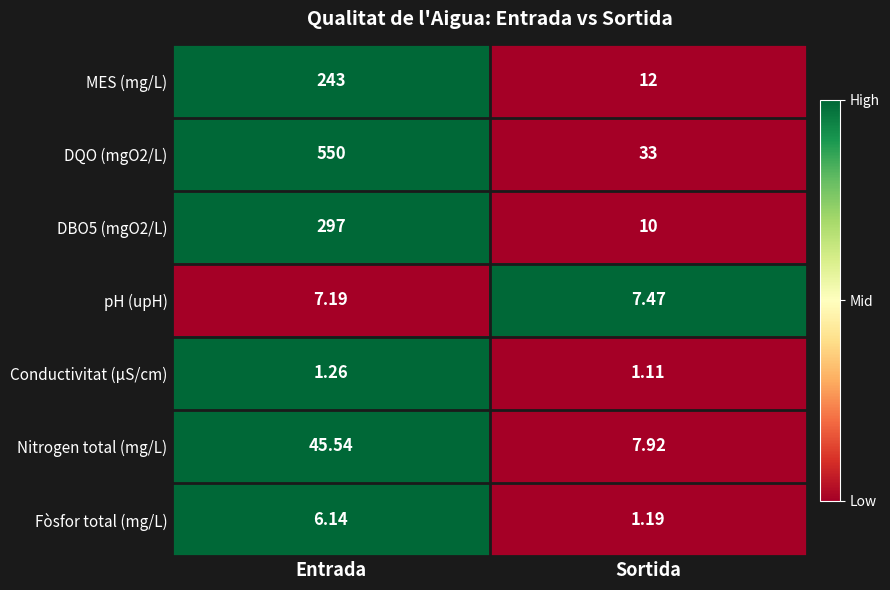

At which category does the chart reach its minimum across all series?

Sortida